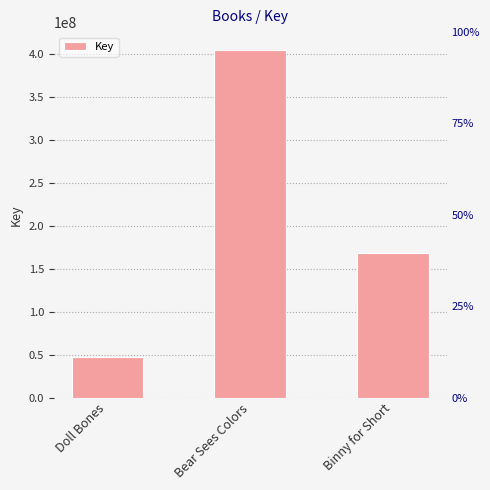

List the labels in order of value, largest first.

Bear Sees Colors, Binny for Short, Doll Bones